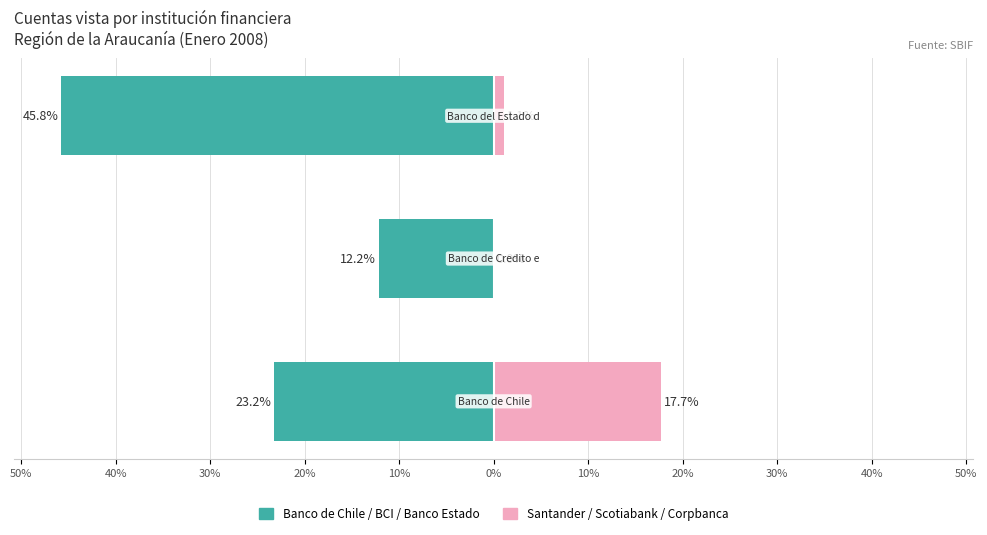

What is the average value of the Santander / Scotiabank / Corpbanca series?

6.3